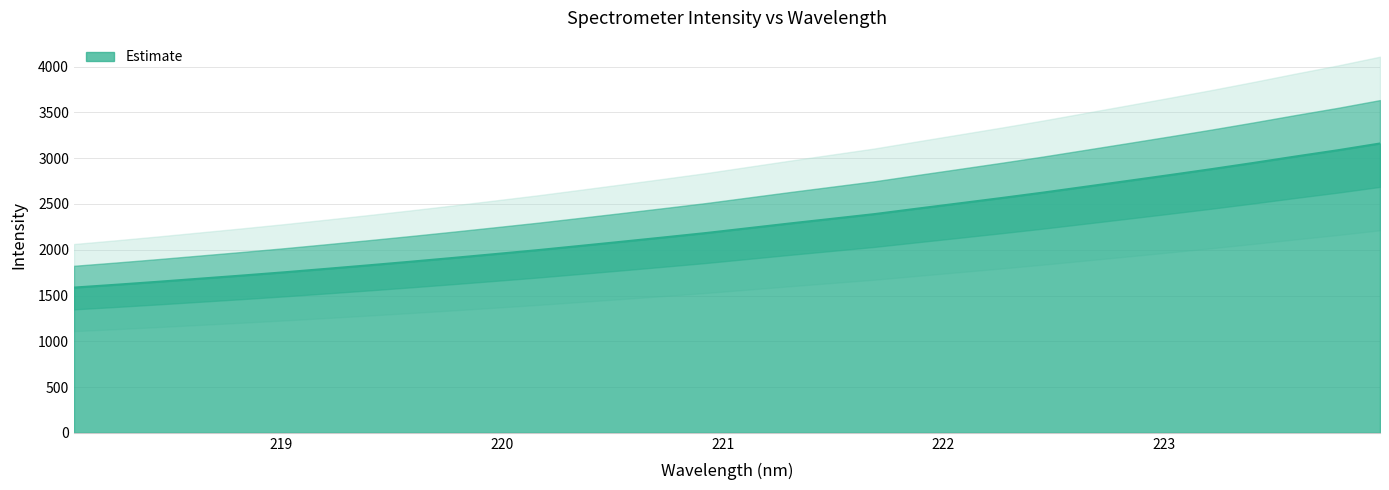

Which label corresponds to the largest value in the chart?

223.9802